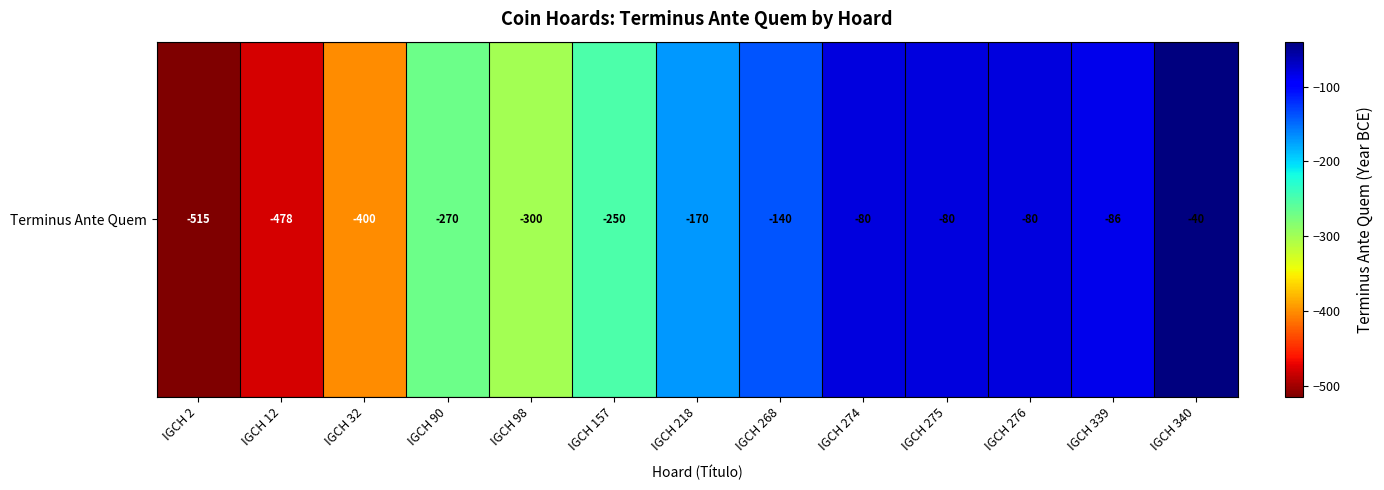

What value does the data have at IGCH 12, to the nearest 10?

-480